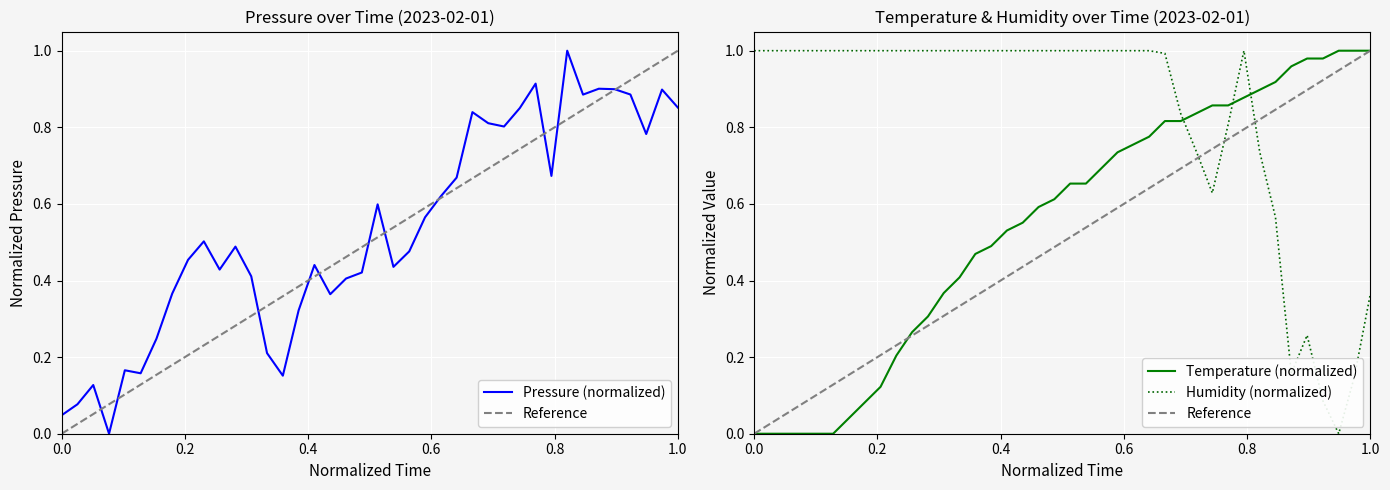

True or false: Temperature (normalized) and Humidity (normalized) cross at least once.

True